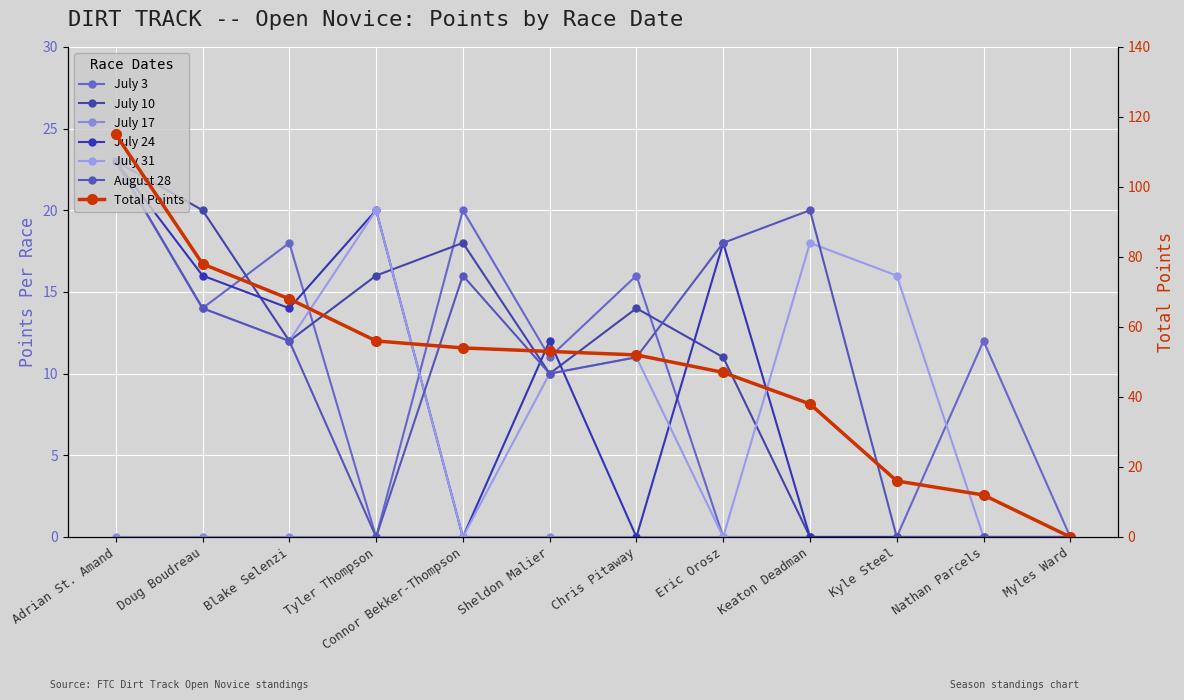

How many values in July 31 are above zero?

8